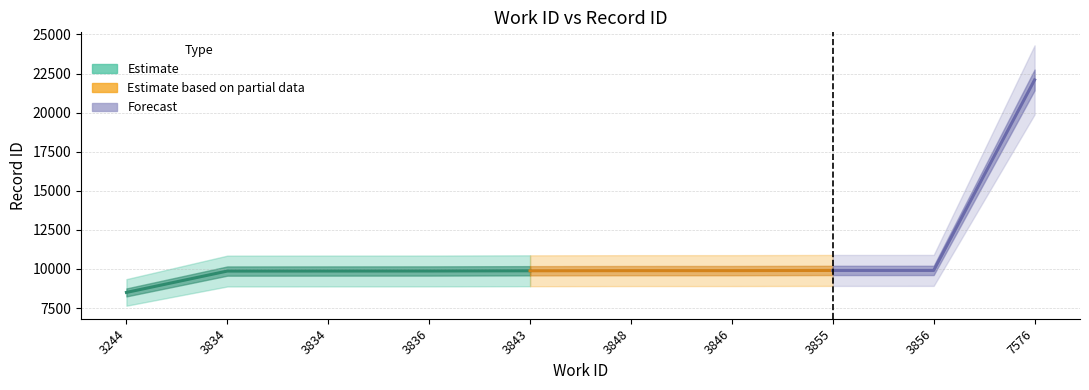

What is the difference between the maximum and minimum values?

13595